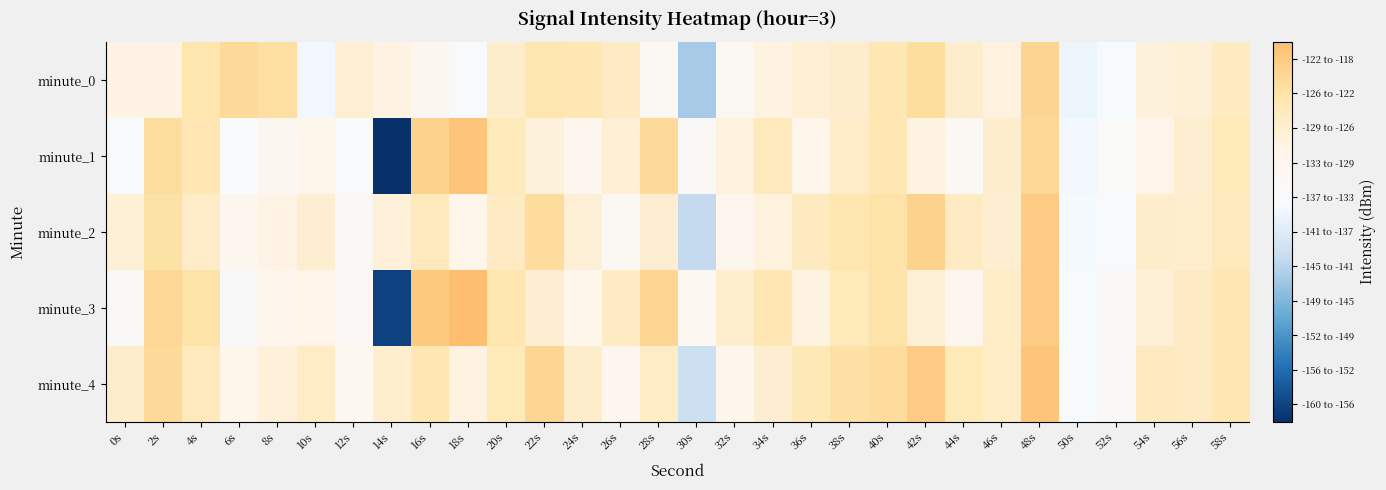

Which series has the largest total across all categories?

minute_4